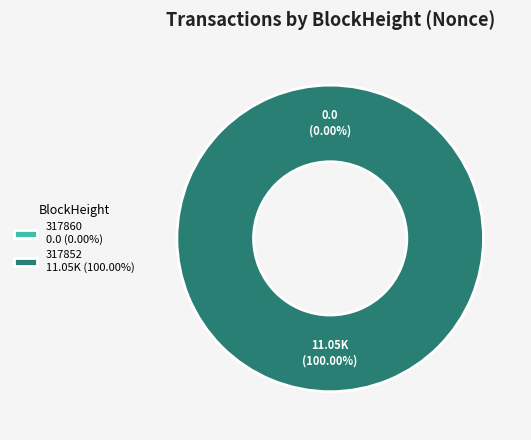

To the nearest percent, what is the difference between the 317860 and 317852 slice percentages?

100%